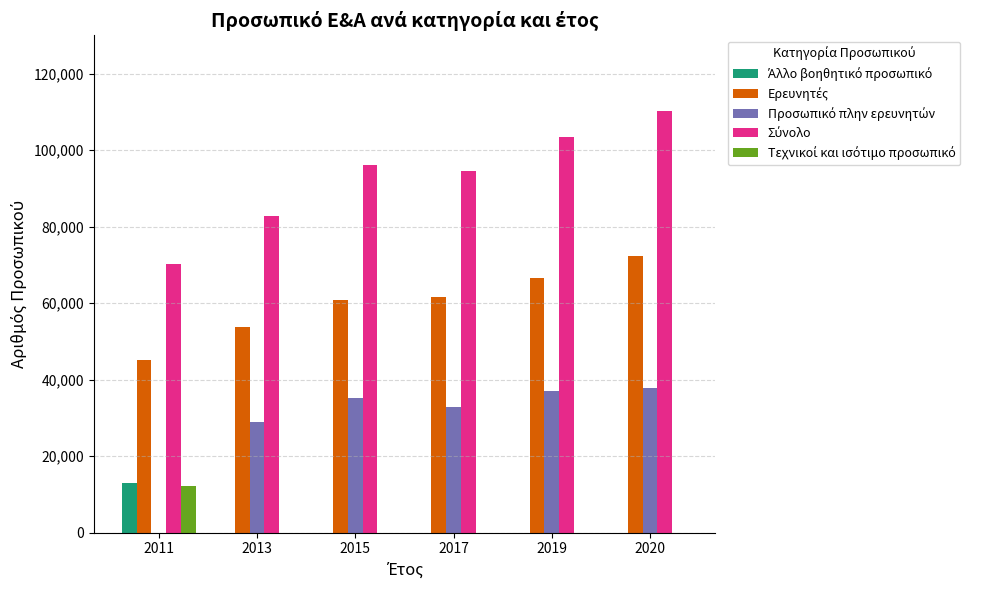

At which category is the sum across all series the highest?

2020